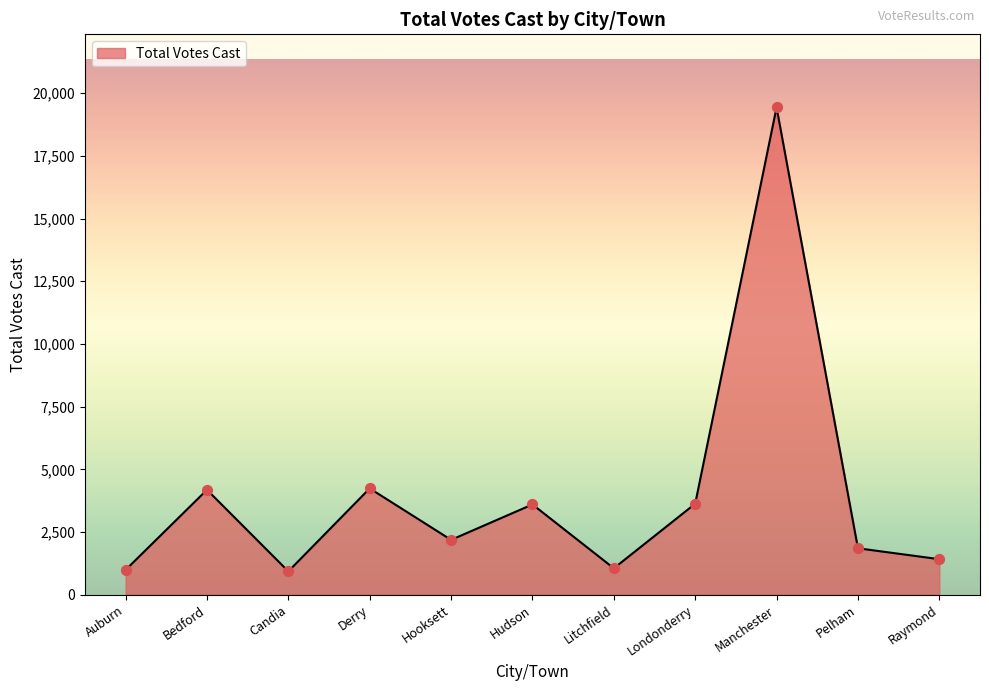

What is the change in value from Hooksett to Litchfield?

-1133